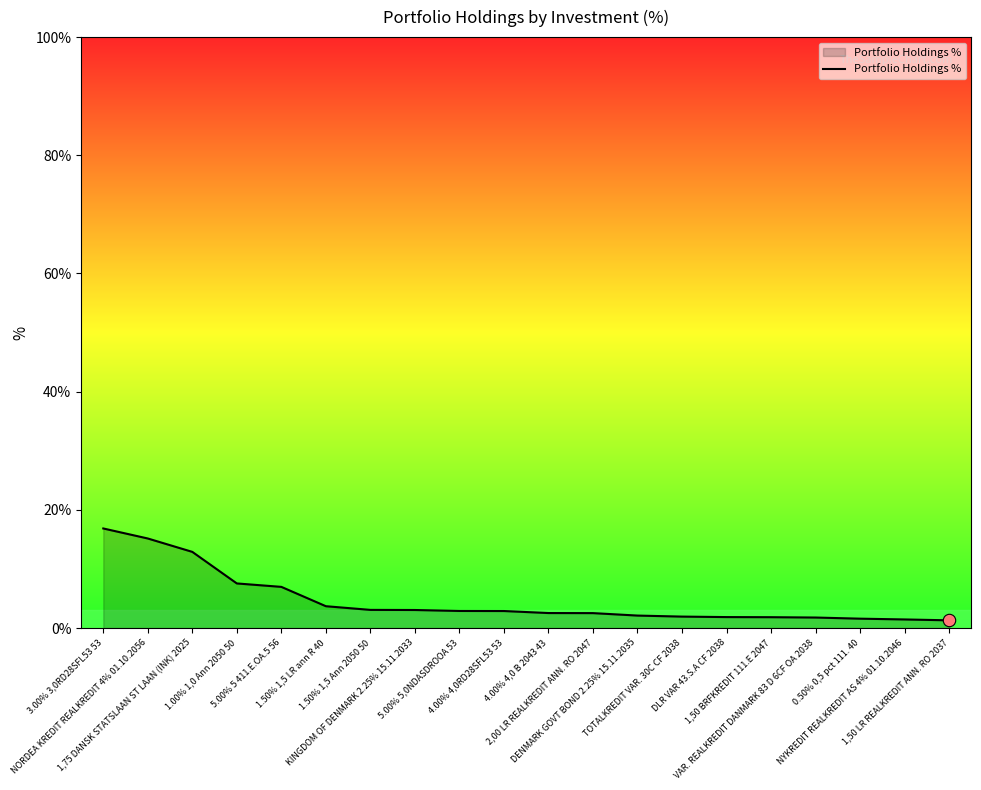

What is the ratio of the value at 5.00% 5 411.E.OA.5 56 to the value at 1,50 LR REALKREDIT ANN. RO 2037?

5.3